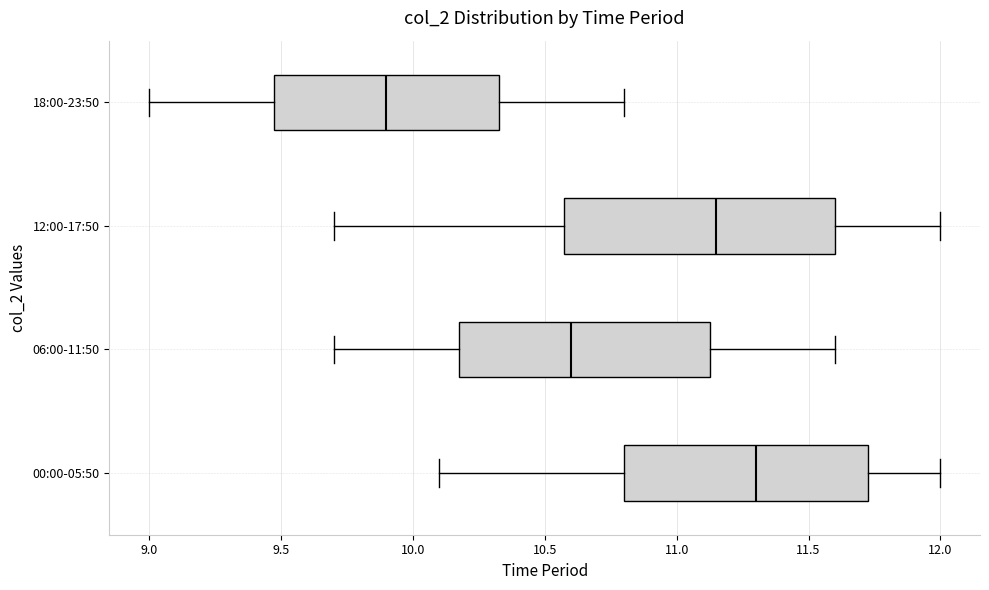

Reading bottom to top, transcribe this box plot: for each box, give where its median line is, the range the box spans, and where its two whiskers end, as read against the x-axis. The values are not printed on the chart, so give them approximately, as read against the axis.

00:00-05:50: median 11.30, box 10.80 to 11.75, whiskers 10.10 to 12.00
06:00-11:50: median 10.60, box 10.20 to 11.15, whiskers 9.70 to 11.60
12:00-17:50: median 11.15, box 10.60 to 11.60, whiskers 9.70 to 12.00
18:00-23:50: median 9.90, box 9.50 to 10.35, whiskers 9.00 to 10.80